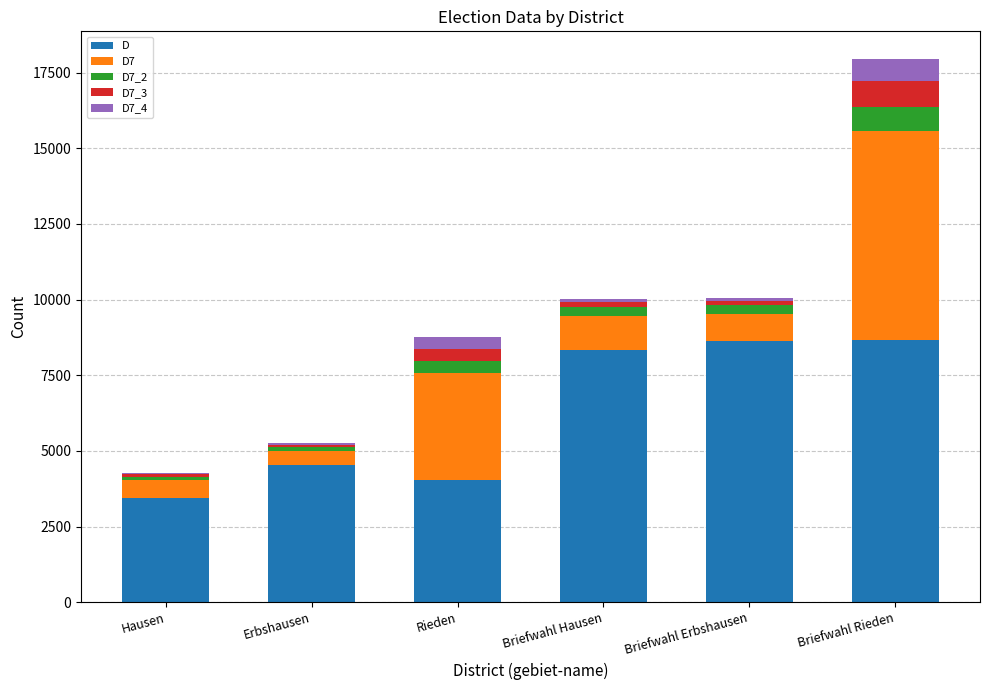

Does the chart contain stacked bars?

Yes